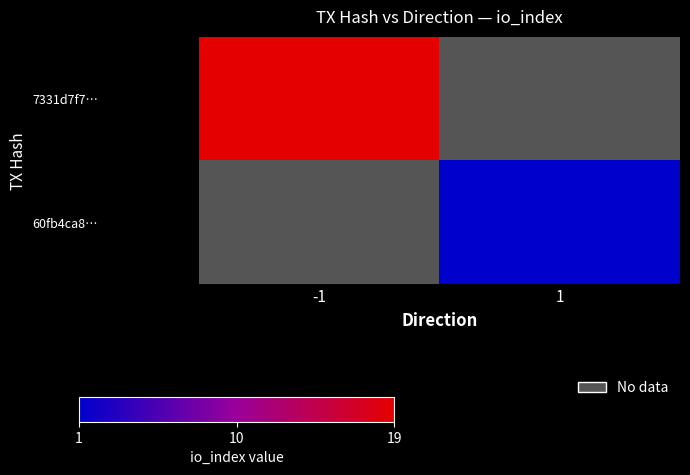

List the series in order of their overall mean, highest first.

7331d7f7…, 60fb4ca8…